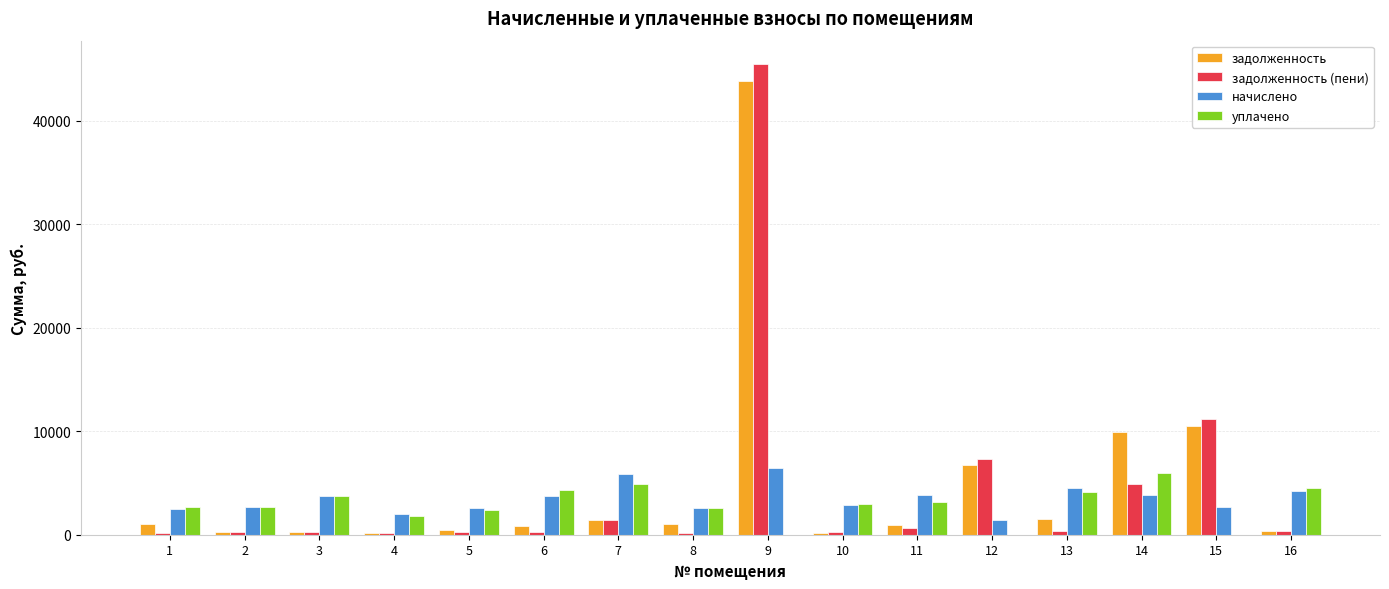

What is the greatest value displayed?

45447.4